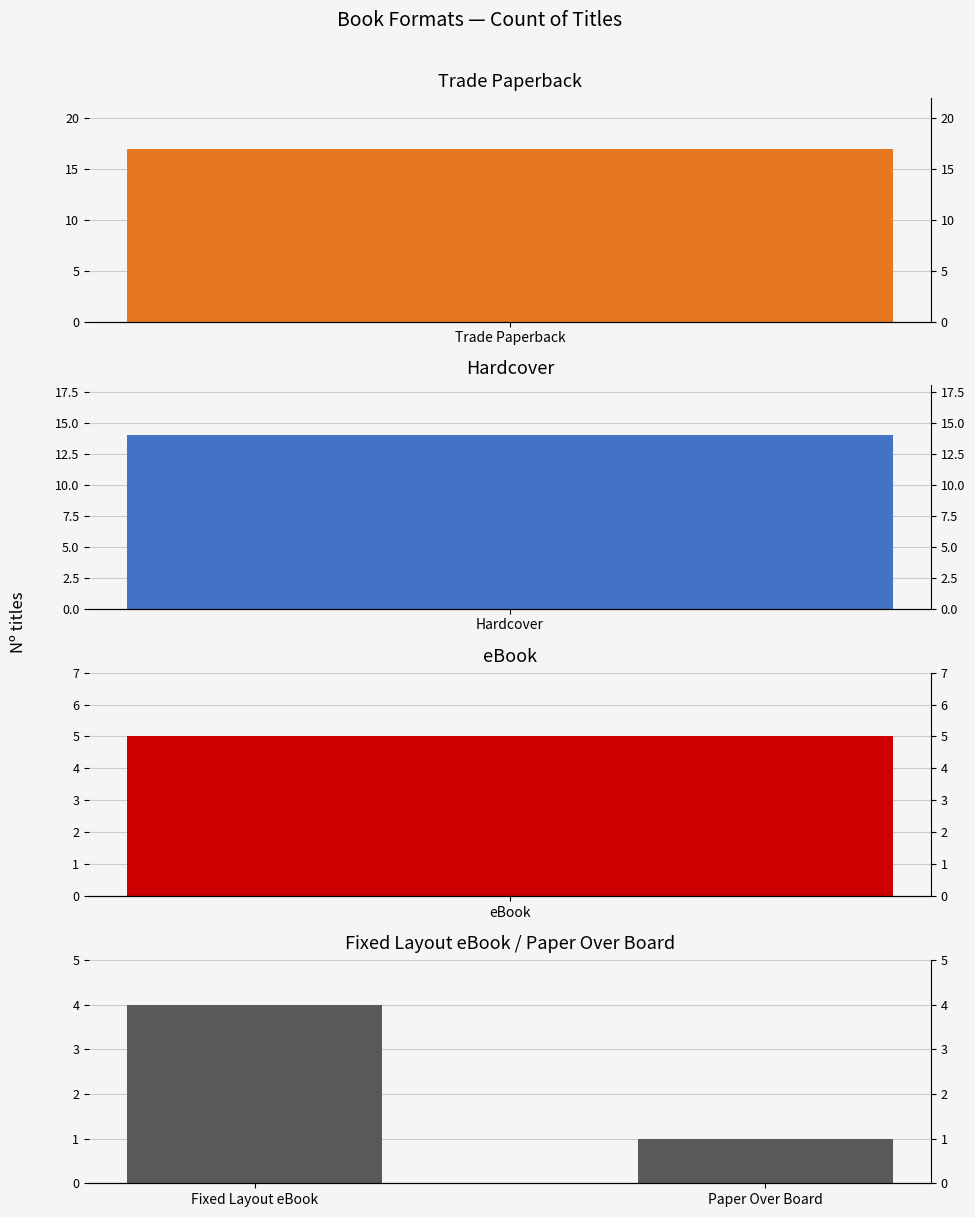

What is the change in value from Fixed Layout eBook to Paper Over Board?

-3